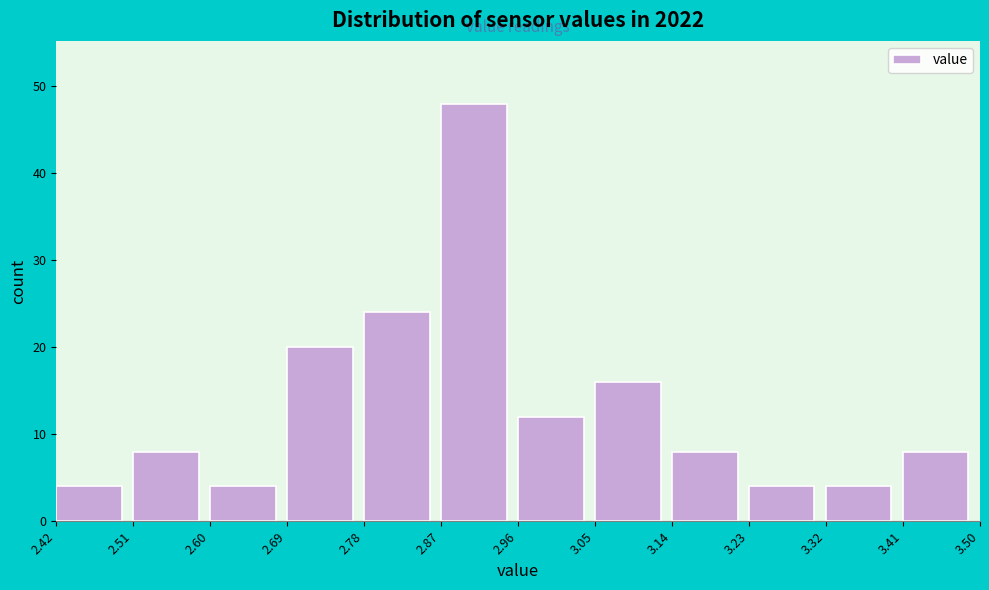

Reading left to right, transcribe this chart: for each bar, give the range it covers on the x-axis and its height. The values are not printed on the chart, so give them approximately, as read against the axis.

2.42 to 2.51: 4
2.51 to 2.60: 8
2.60 to 2.69: 4
2.69 to 2.78: 20
2.78 to 2.87: 24
2.87 to 2.96: 48
2.96 to 3.05: 12
3.05 to 3.14: 16
3.14 to 3.23: 8
3.23 to 3.32: 4
3.32 to 3.41: 4
3.41 to 3.50: 8